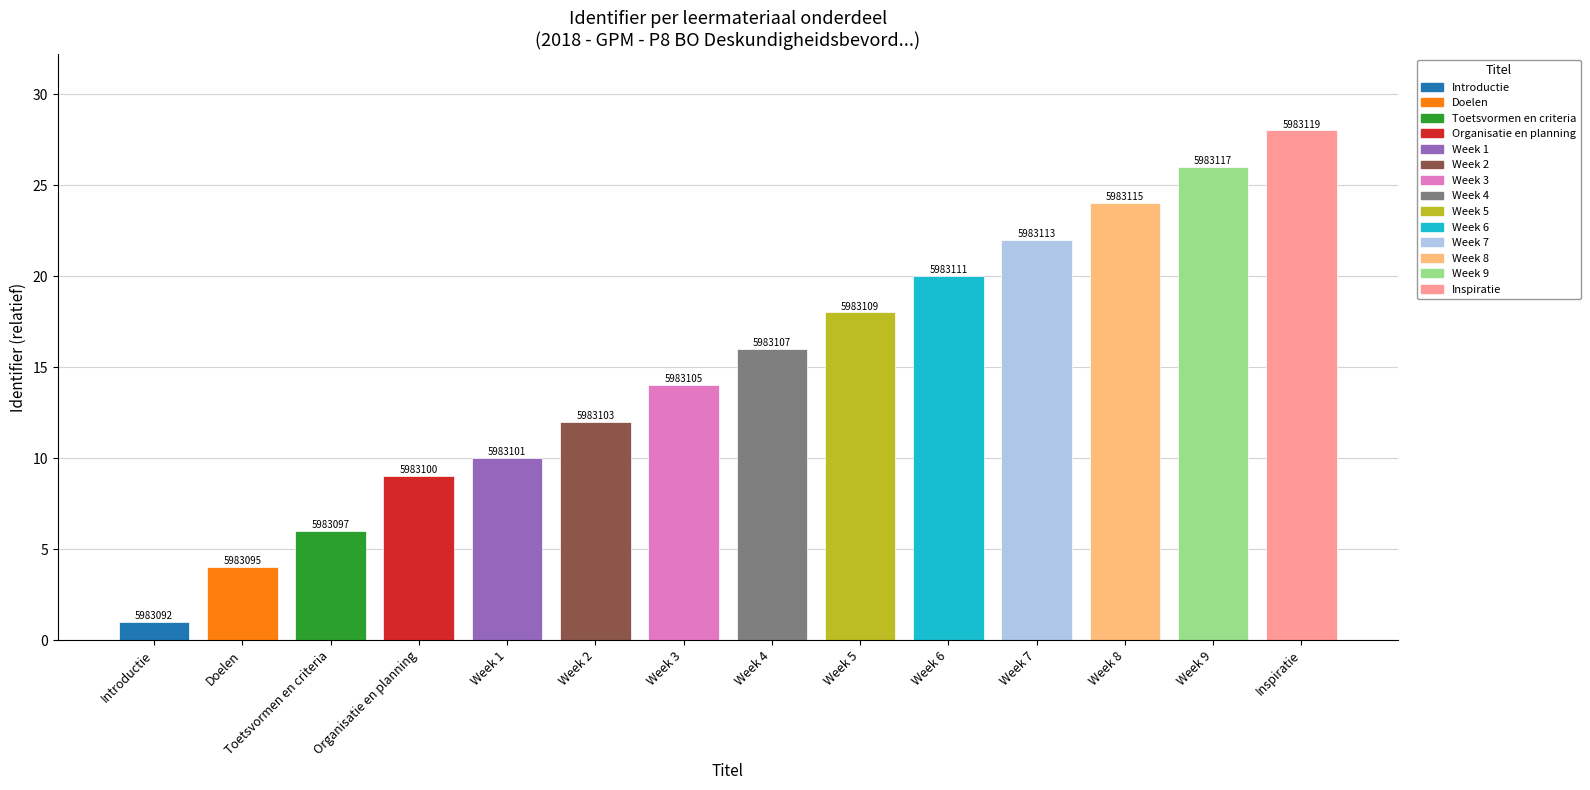

Reading left to right, extract all data points from this chart.

1	4	6	9	10	12	14	16	18	20	22	24	26	28